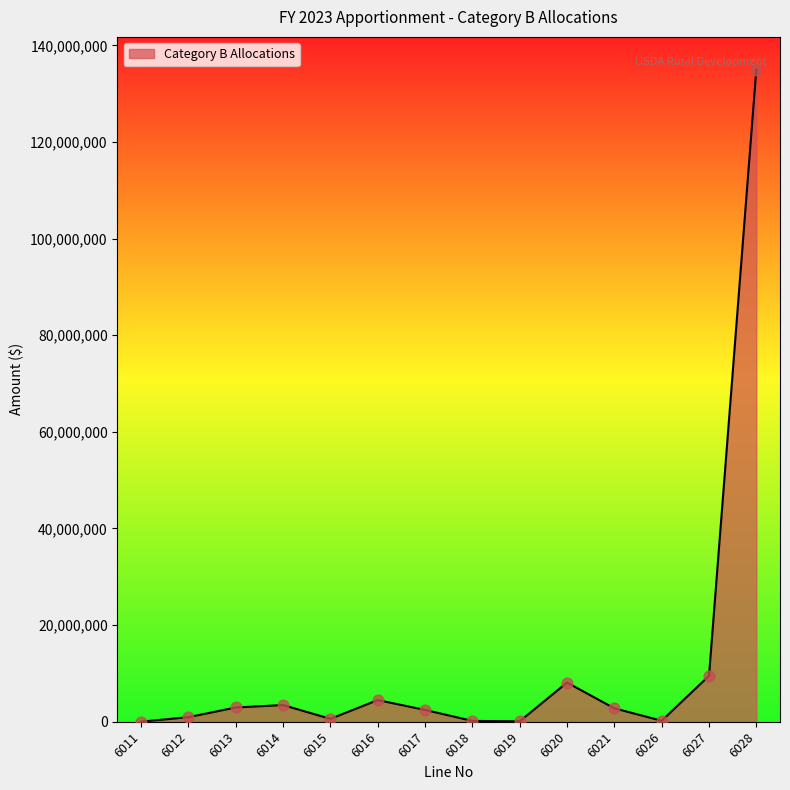

What is the change in value from 6018 to 6027?

+9328325